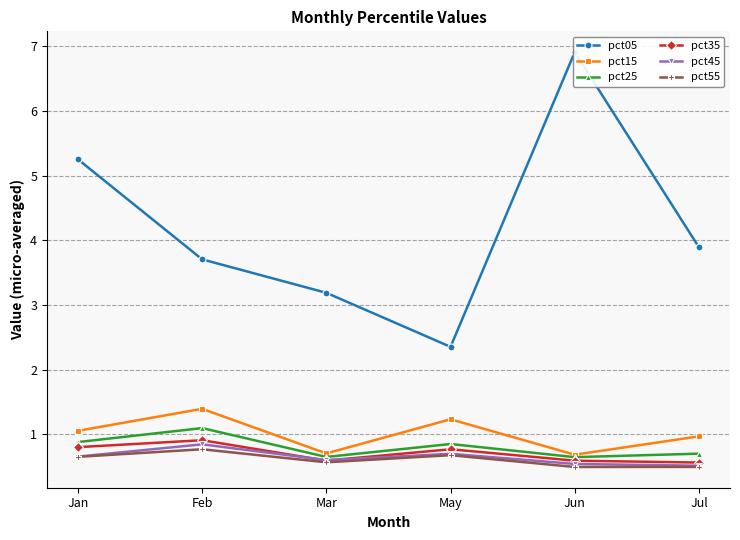

Reading left to right, list all the values displayed in this chart.

pct05: Jan=5.3	Feb=3.7	Mar=3.2	May=2.4	Jun=6.9	Jul=3.9
pct15: Jan=1.1	Feb=1.4	Mar=0.7	May=1.2	Jun=0.7	Jul=1.0
pct25: Jan=0.9	Feb=1.1	Mar=0.6	May=0.9	Jun=0.6	Jul=0.7
pct35: Jan=0.8	Feb=0.9	Mar=0.6	May=0.8	Jun=0.6	Jul=0.6
pct45: Jan=0.7	Feb=0.8	Mar=0.6	May=0.7	Jun=0.5	Jul=0.5
pct55: Jan=0.7	Feb=0.8	Mar=0.6	May=0.7	Jun=0.5	Jul=0.5